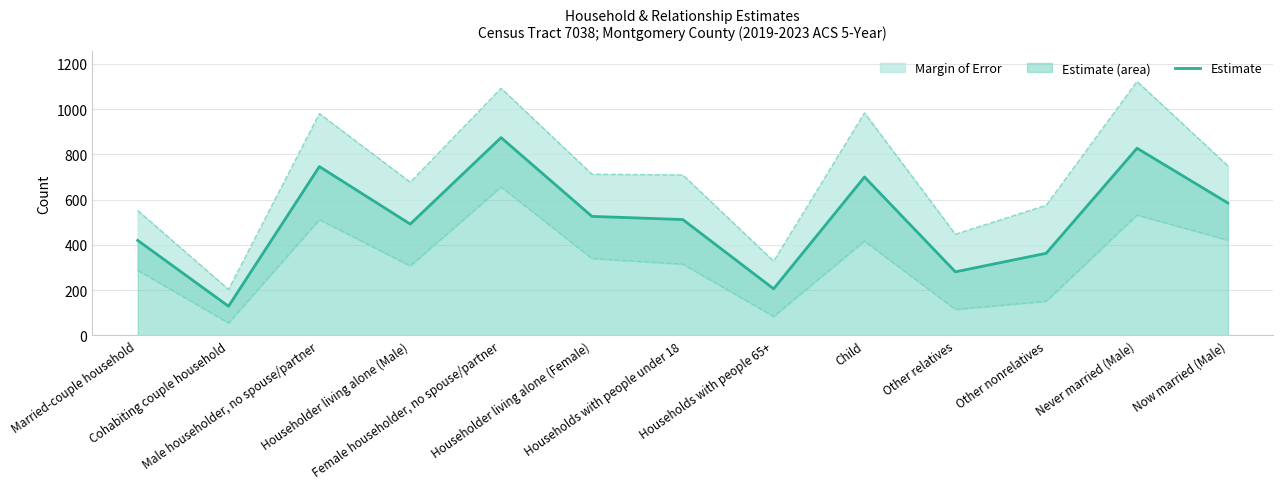

What is the maximum value for Lower bound?

656